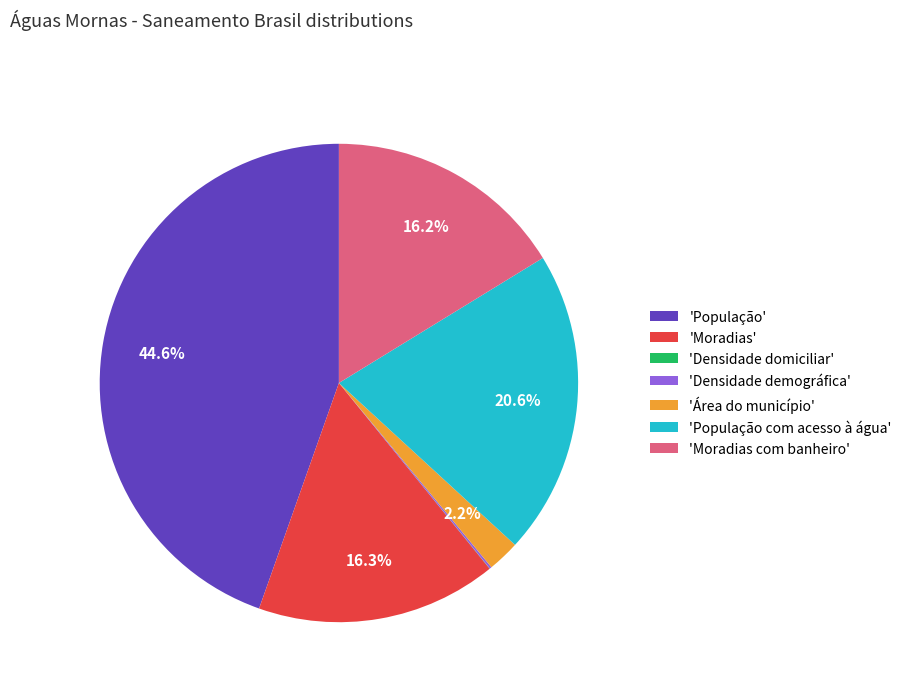

Which has a higher value, 'Área do município' or 'População com acesso à água'?

'População com acesso à água'